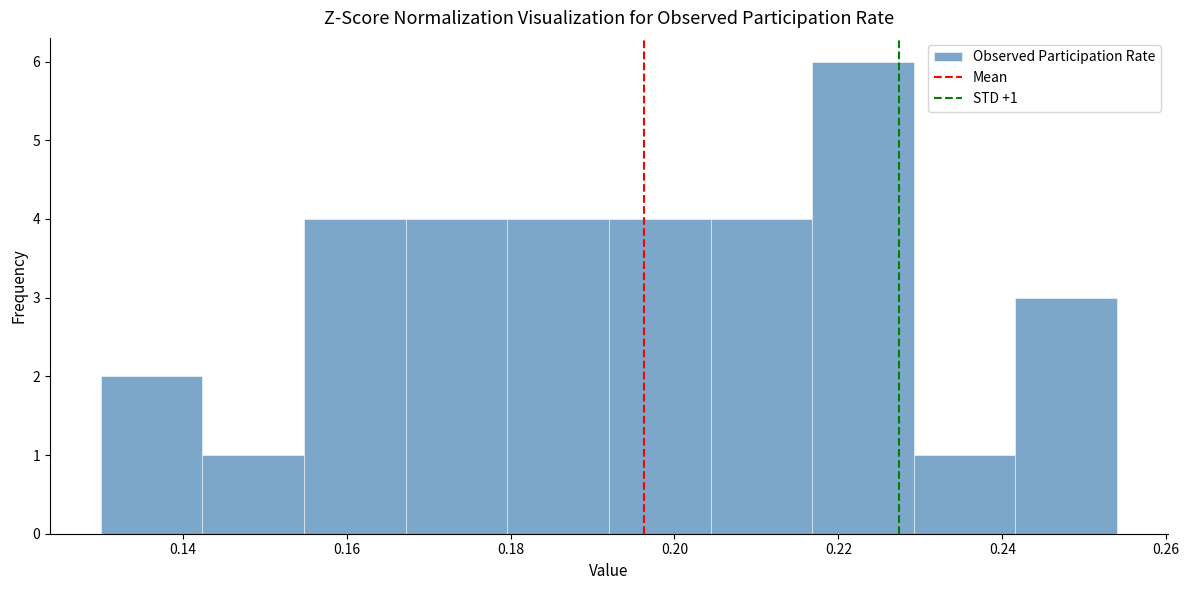

Which range on the x-axis has the tallest bar?

0.216 to 0.230